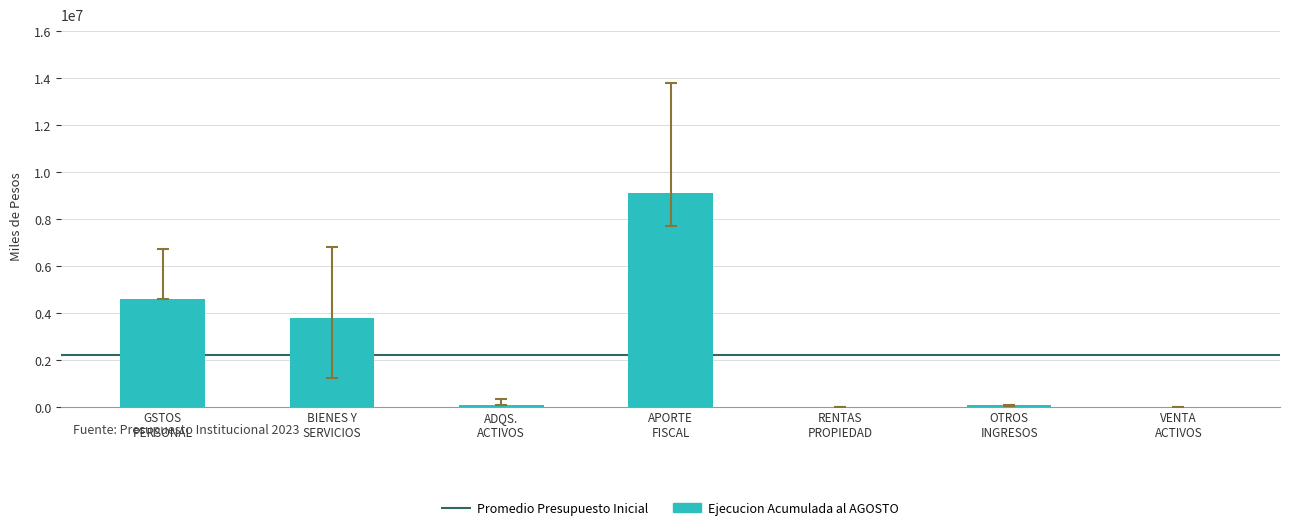

What is the maximum value shown in the chart?

9103743